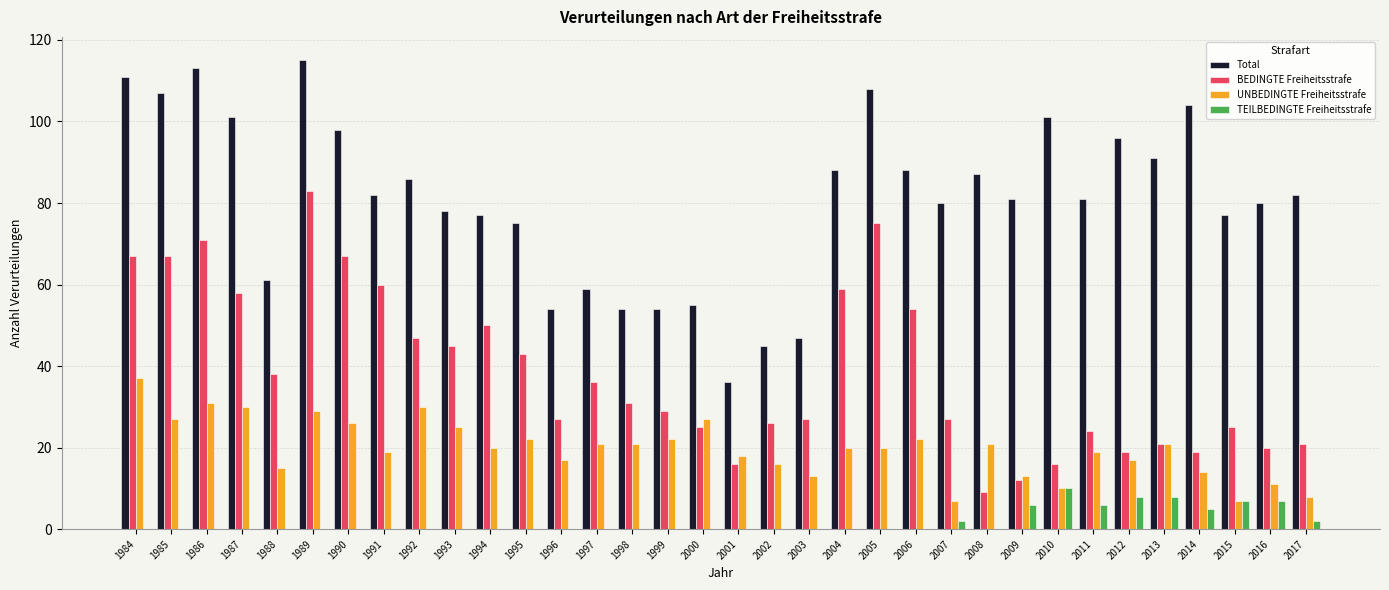

What is the maximum value for BEDINGTE Freiheitsstrafe?

83